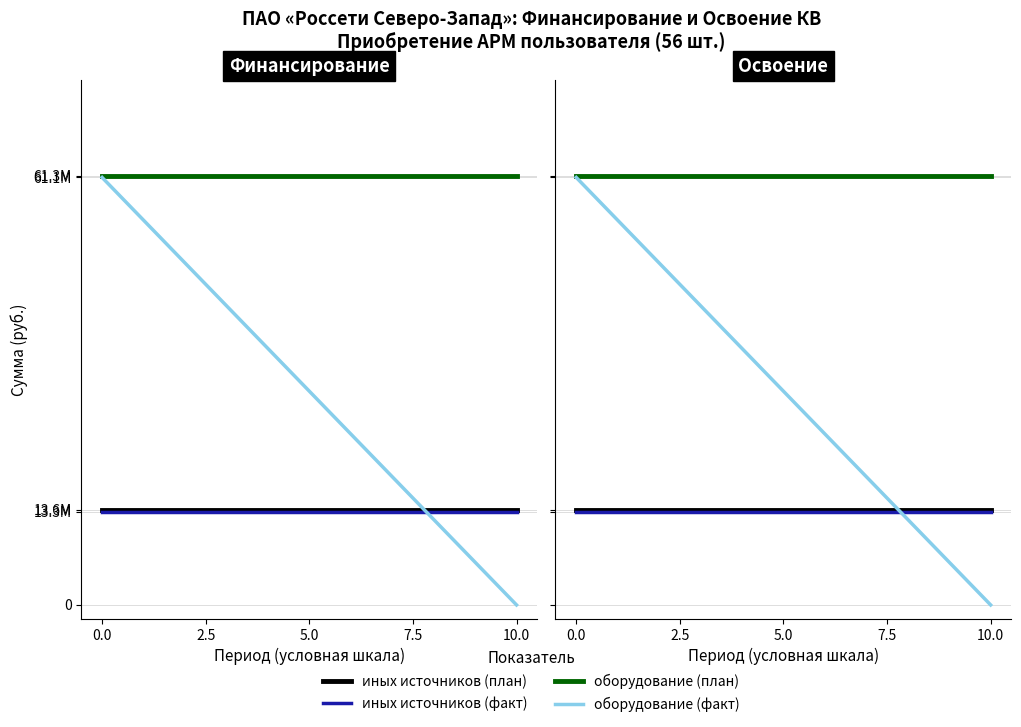

What is the total value across all series at 0.0?

149291733